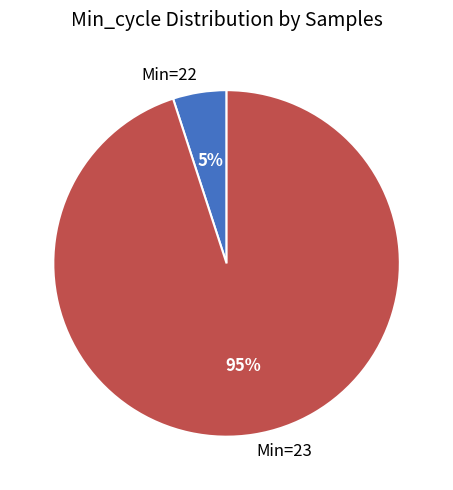

Combined, do Min=22 and Min=23 account for over 50%?

Yes